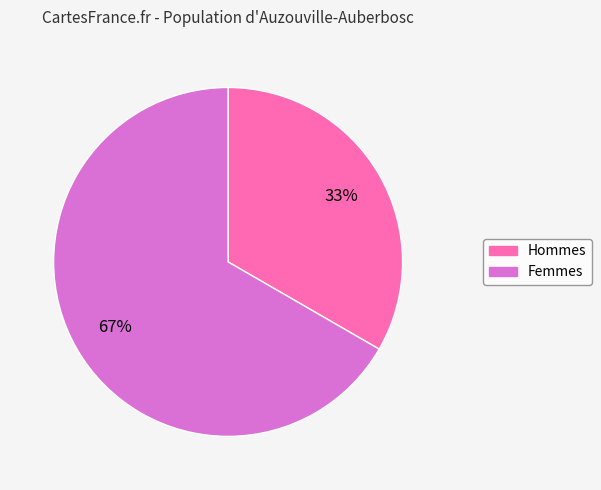

Does any single category account for the majority?

Yes